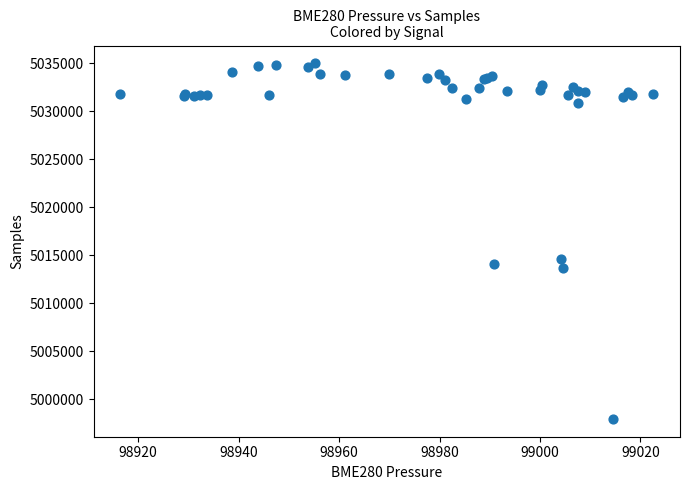

What Y value in the scatter plot is closest to 5016459?

5014593